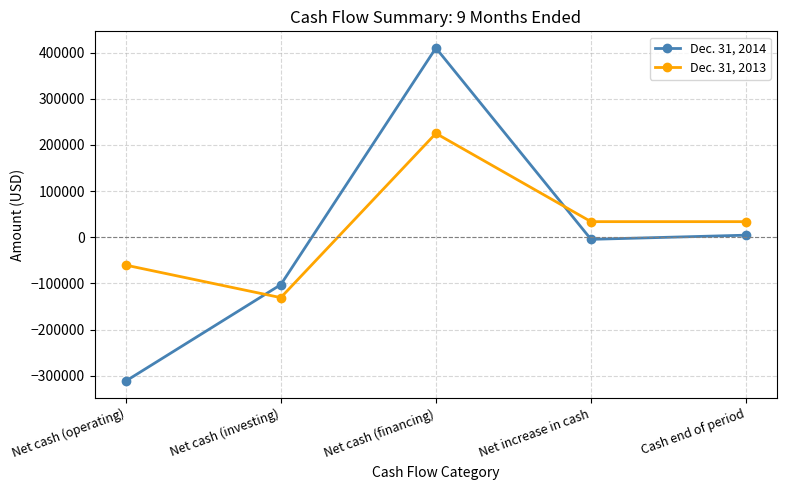

Where do Dec. 31, 2014 and Dec. 31, 2013 first cross each other?

Net cash (operating) and Net cash (investing)